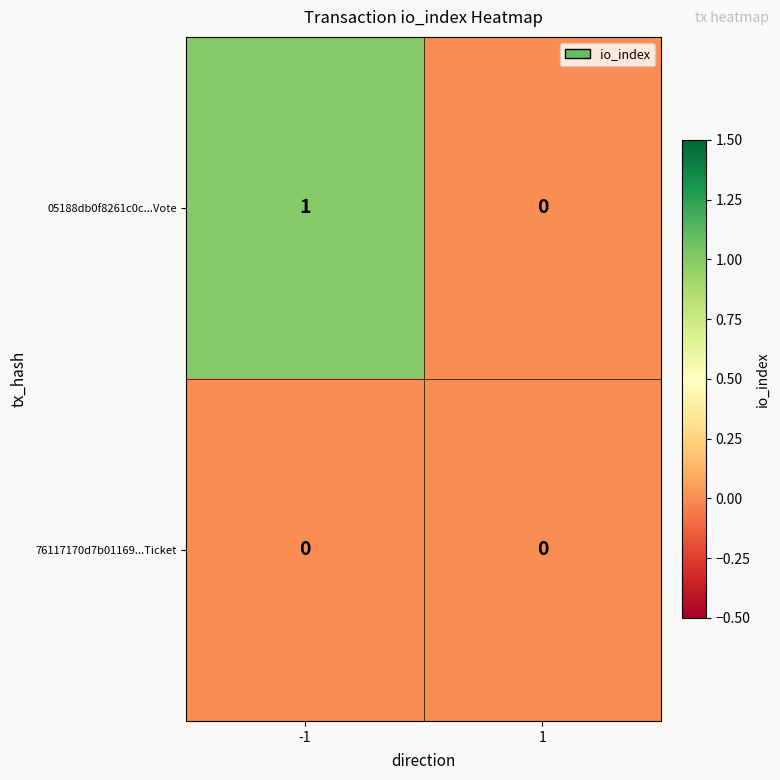

How many distinct data groups are displayed?

2